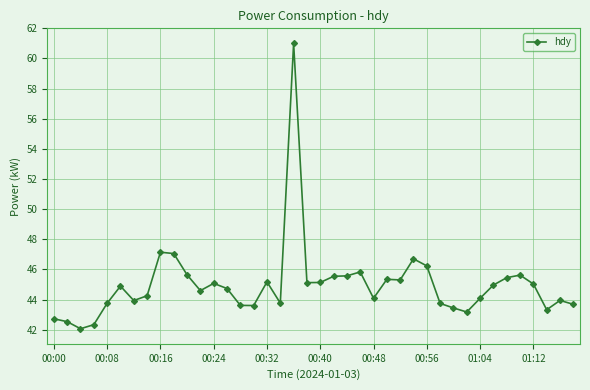

What is the difference between the second highest and second lowest values?

4.8